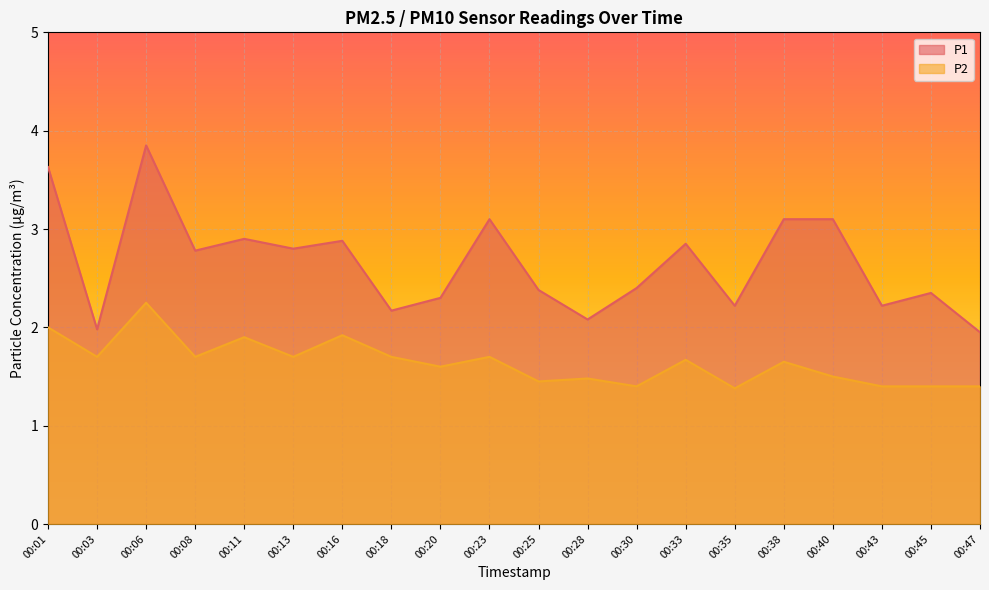

Reading right to left, what are all the values shown in this chart?

P1: 1.9	2.4	2.2	3.1	3.1	2.2	2.9	2.4	2.1	2.4	3.1	2.3	2.2	2.9	2.8	2.9	2.8	3.9	2.0	3.6
P2: 1.4	1.4	1.4	1.5	1.6	1.4	1.7	1.4	1.5	1.4	1.7	1.6	1.7	1.9	1.7	1.9	1.7	2.2	1.7	2.0